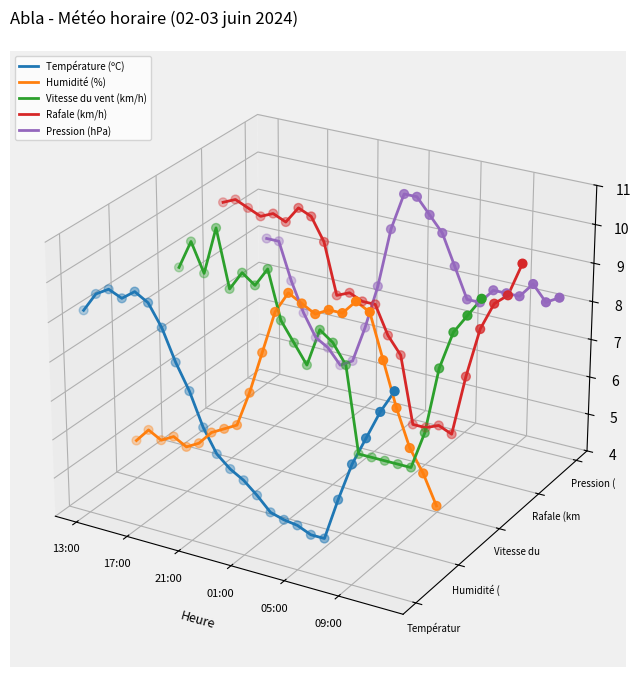

Which series has the largest total across all categories?

Pression (hPa)